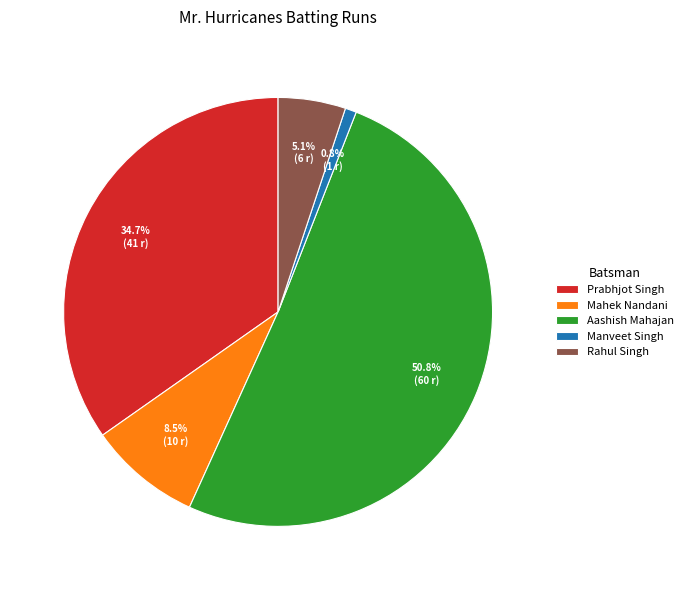

What percentage is the Prabhjot Singh slice, to the nearest percent?

35%